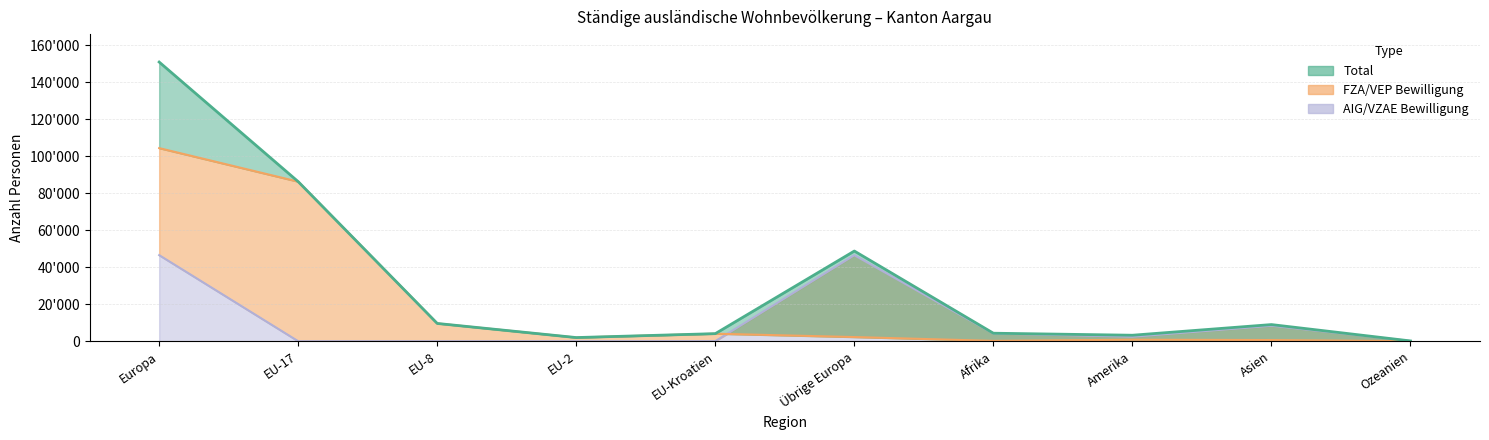

What is the difference between the Total values at EU-17 and Europa?

64660